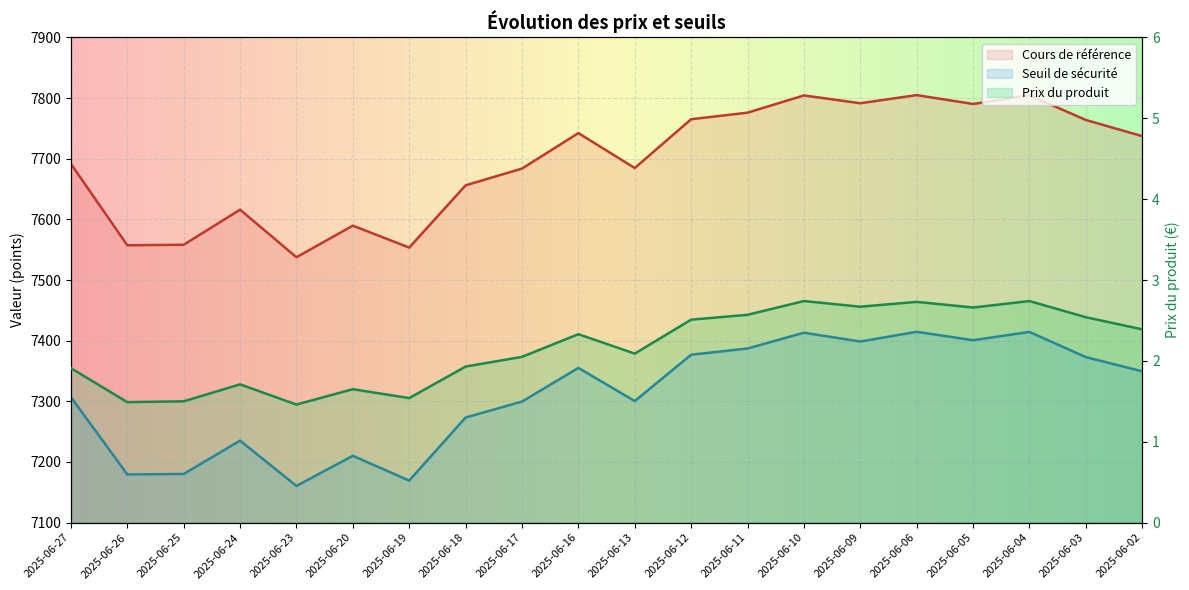

What is the sum of the Cours de référence values at 2025-06-19 and 2025-06-03?

15317.3